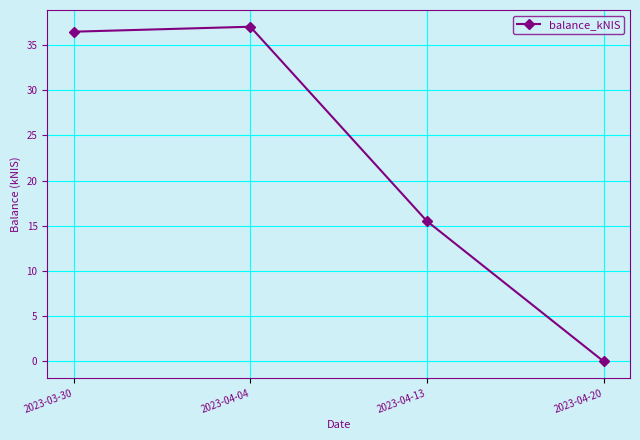

What is the difference between the second highest and second lowest values?

21.0